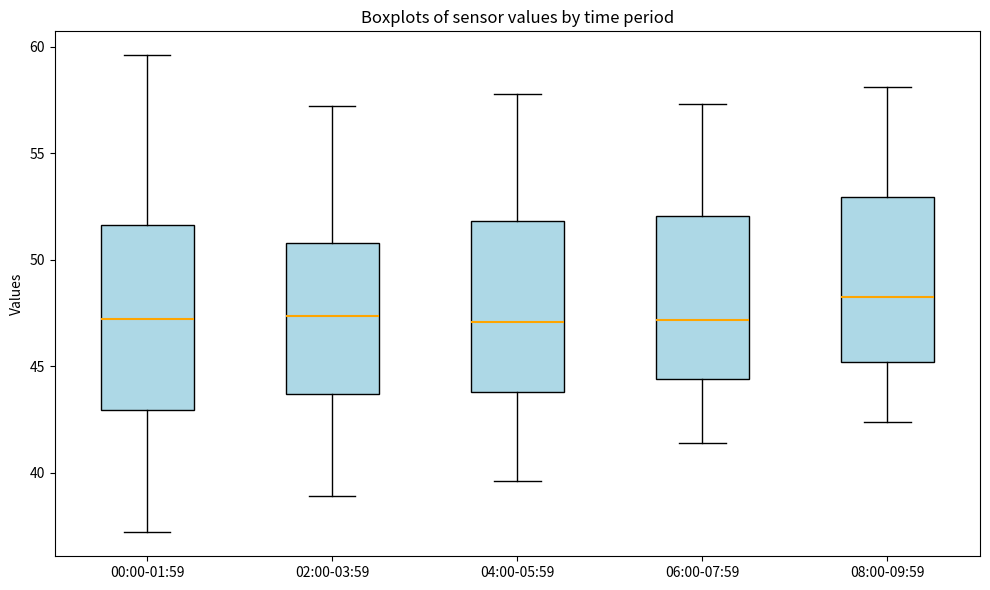

Which box's median line is the highest?

08:00-09:59